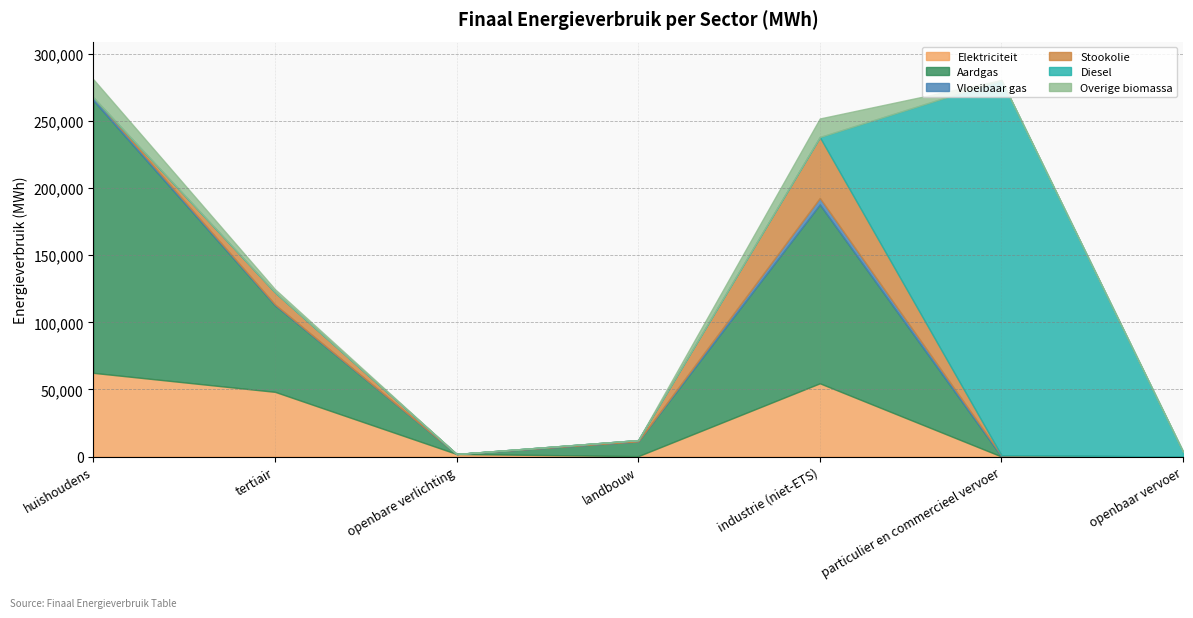

Reading right to left, list all the values displayed in this chart.

Elektriciteit: 0.0	16.8	54561.7	273.5	1887.9	48196.9	62343.1
Aardgas: 0.0	26.9	133265.2	11024.4	0.0	64521.9	203007.1
Vloeibaar gas: 0.0	946.0	4794.0	3.4	0.0	611.9	2143.3
Stookolie: 0.0	0.0	45432.5	943.6	0.0	9057.8	0.0
Diesel: 3795.9	279570.0	0.0	0.0	0.0	0.0	0.0
Overige biomassa: 0.0	0.0	13827.8	0.0	0.0	2277.6	13559.2